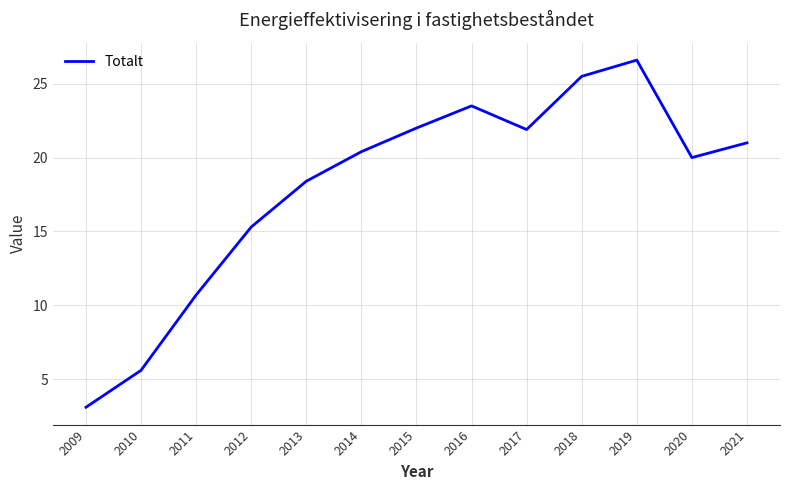

What is the change in value from 2016 to 2018?

+2.0